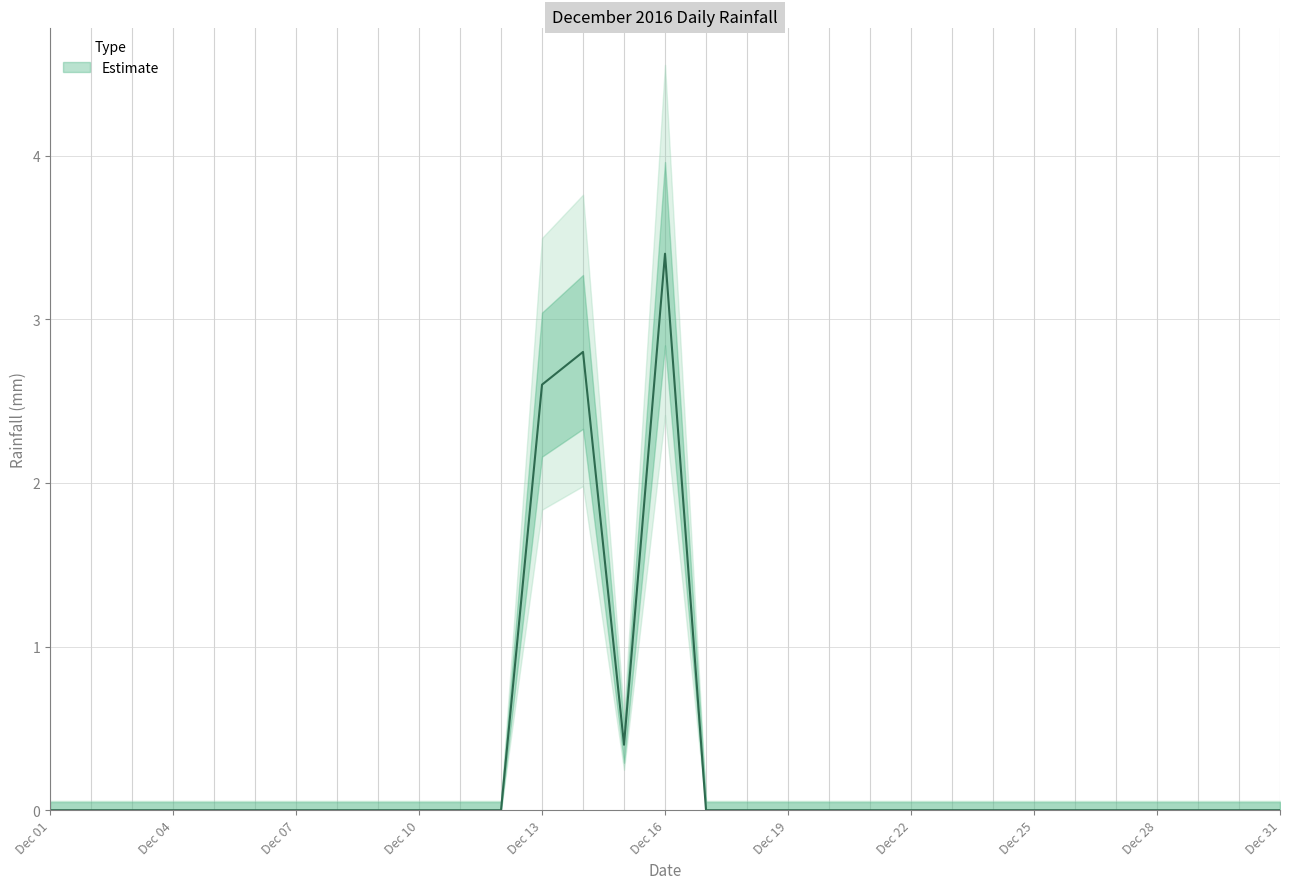

List the labels in order of value, smallest first.

2016-12-01, 2016-12-02, 2016-12-03, 2016-12-04, 2016-12-05, 2016-12-06, 2016-12-07, 2016-12-08, 2016-12-09, 2016-12-10, 2016-12-11, 2016-12-12, 2016-12-17, 2016-12-18, 2016-12-19, 2016-12-20, 2016-12-21, 2016-12-22, 2016-12-23, 2016-12-24, 2016-12-25, 2016-12-26, 2016-12-27, 2016-12-28, 2016-12-29, 2016-12-30, 2016-12-31, 2016-12-15, 2016-12-13, 2016-12-14, 2016-12-16